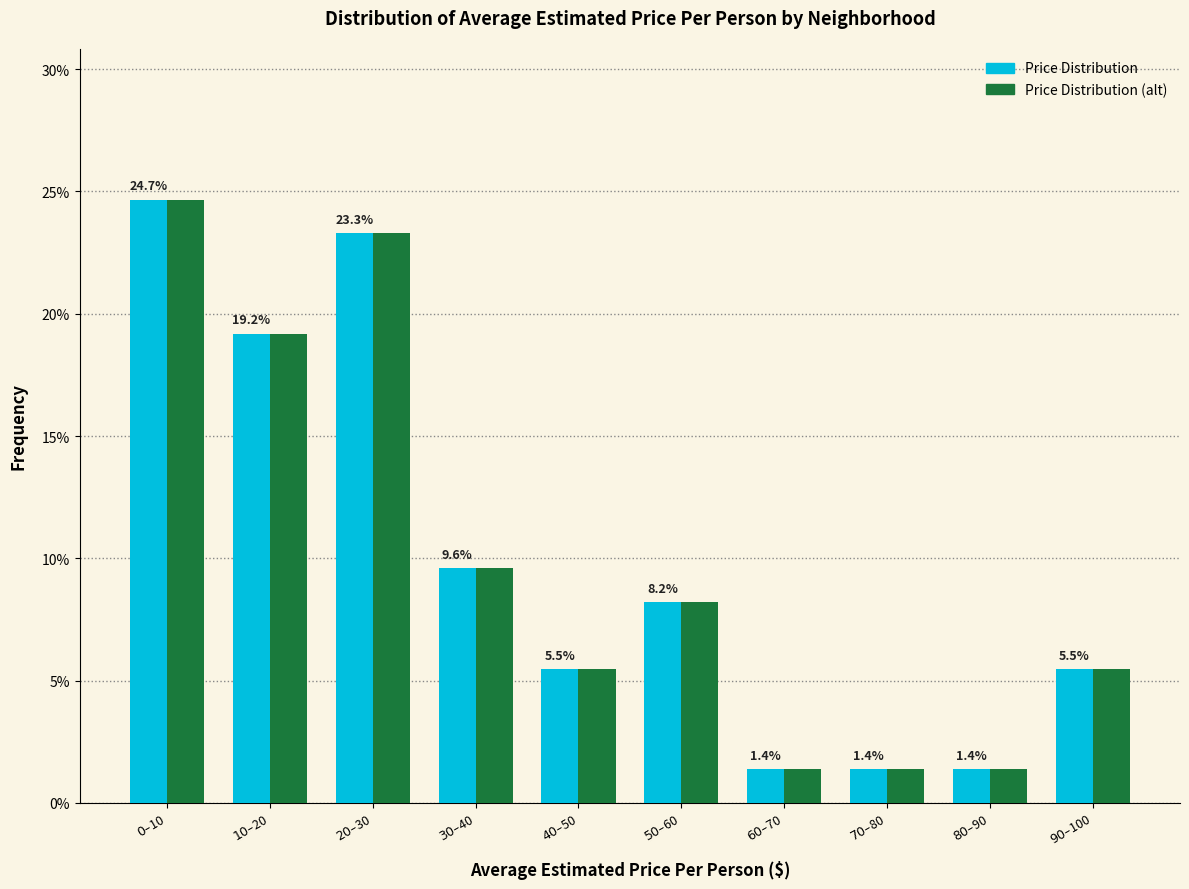

Reading left to right, what are all the values shown in this chart?

Price Distribution: 24.7	19.2	23.3	9.6	5.5	8.2	1.4	1.4	1.4	5.5
Price Distribution (alt): 24.7	19.2	23.3	9.6	5.5	8.2	1.4	1.4	1.4	5.5